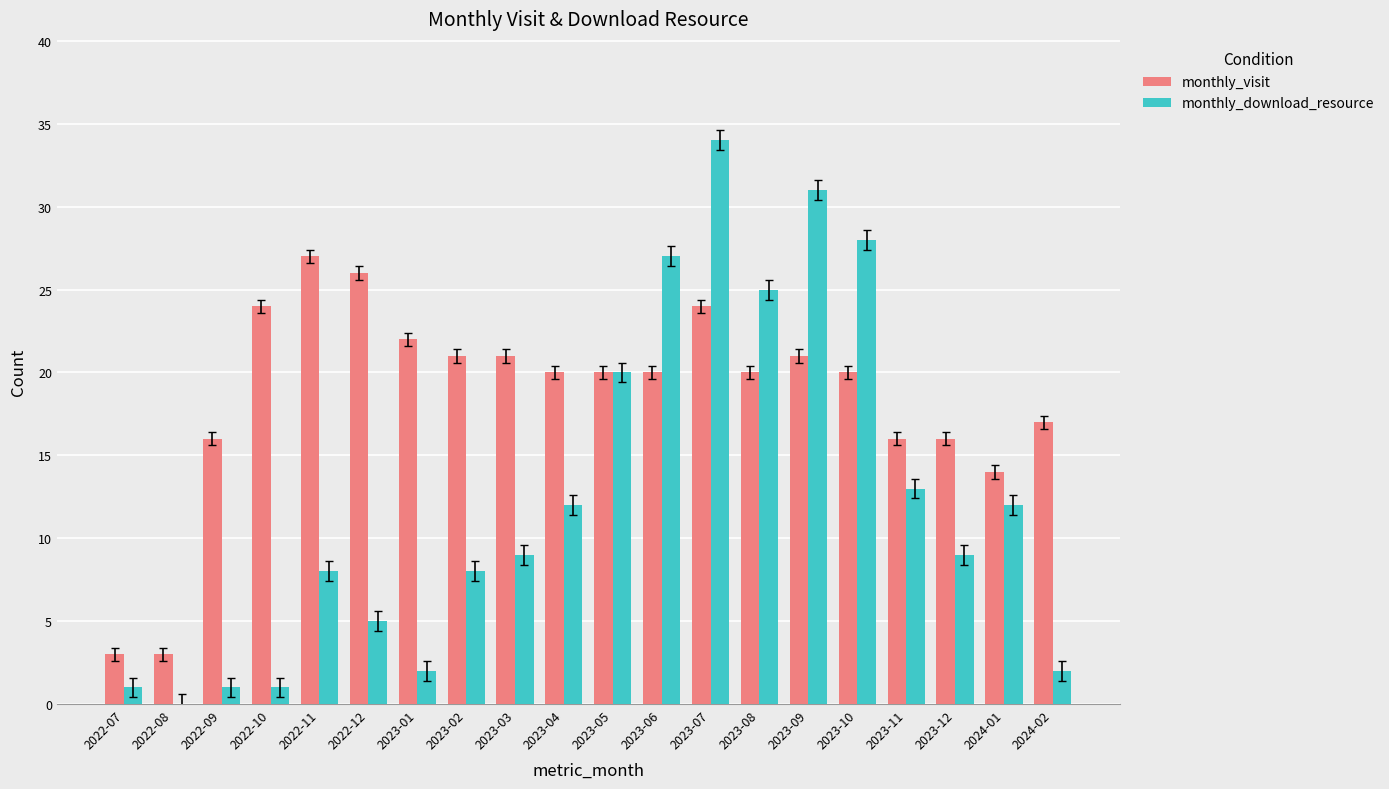

Reading left to right, extract all data points from this chart.

monthly_visit: 3	3	16	24	27	26	22	21	21	20	20	20	24	20	21	20	16	16	14	17
monthly_download_resource: 1	0	1	1	8	5	2	8	9	12	20	27	34	25	31	28	13	9	12	2